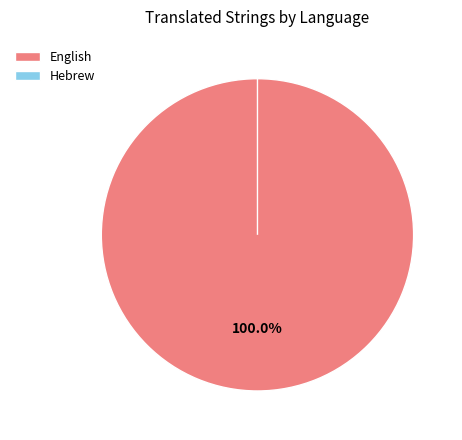

To the nearest percent, what is the average slice percentage?

50%